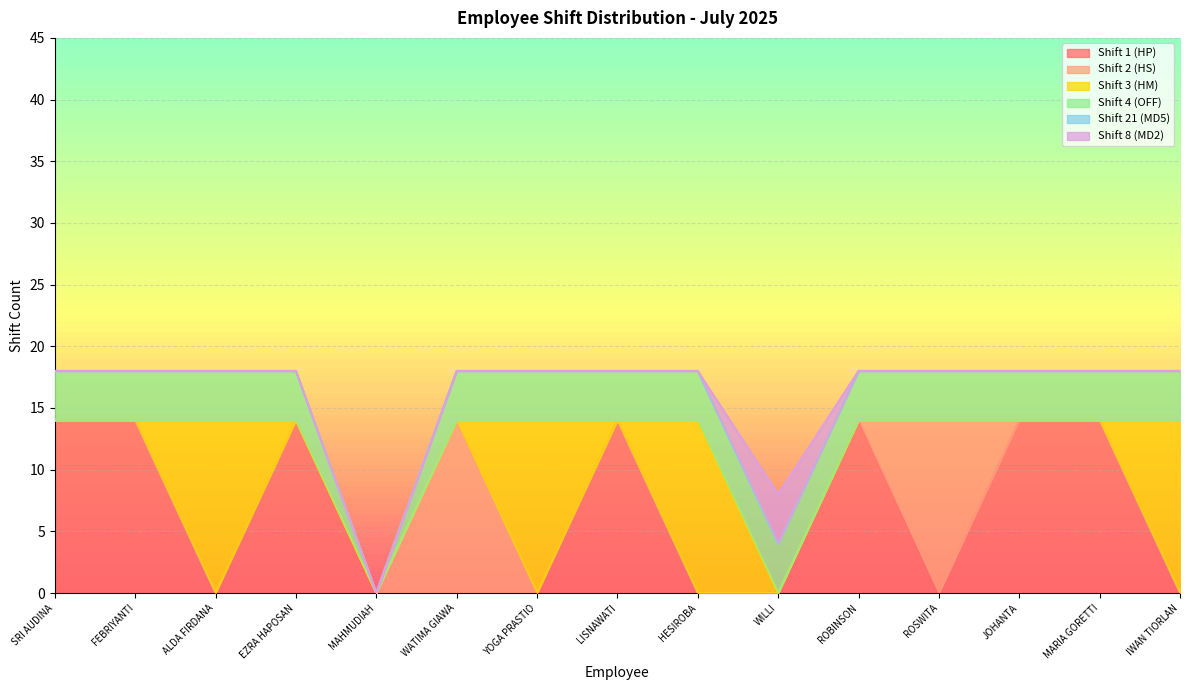

Between ROSWITA and MARIA GORETTI, which series saw the biggest shift?

Shift 1 (HP)